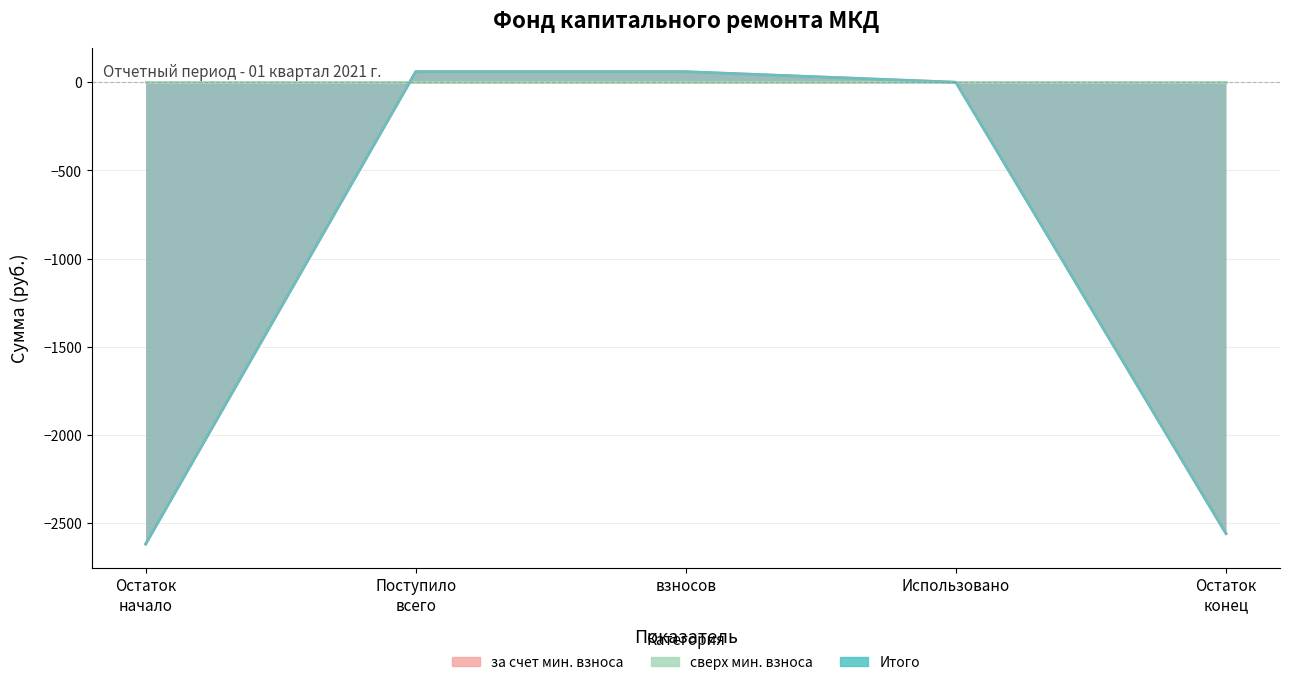

True or false: сверх минимального размера взноса has more than 1 points higher than both neighbors.

False